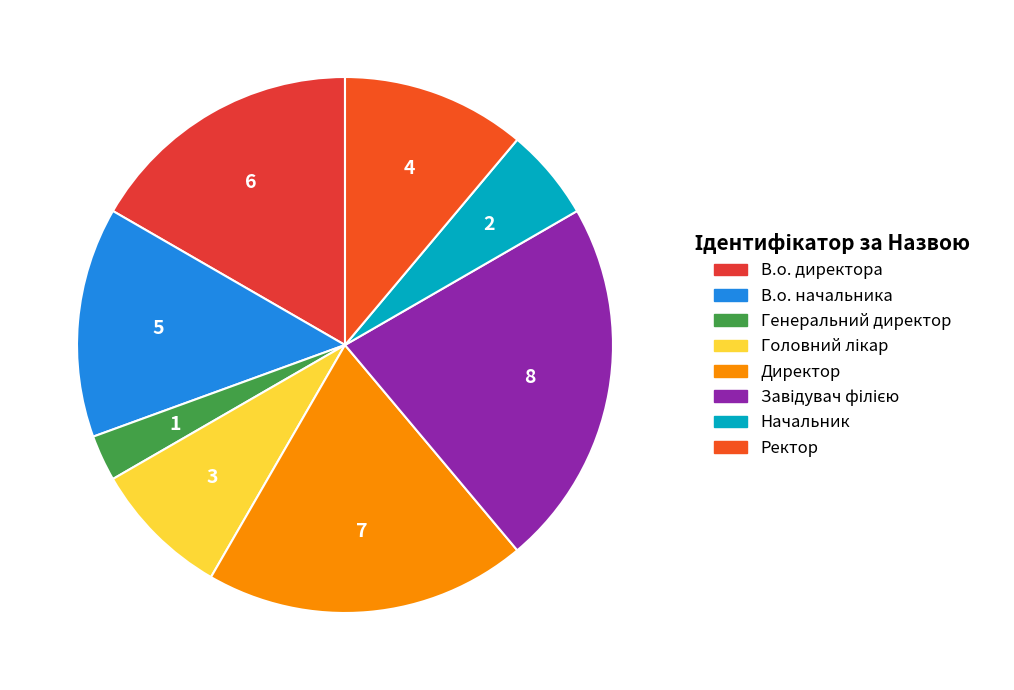

How many segments does this pie chart have?

8